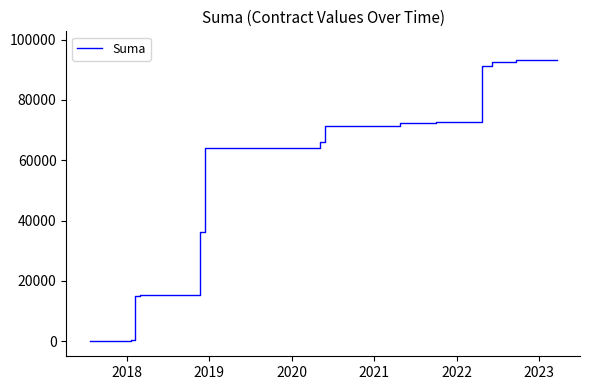

How many values are above zero?

38